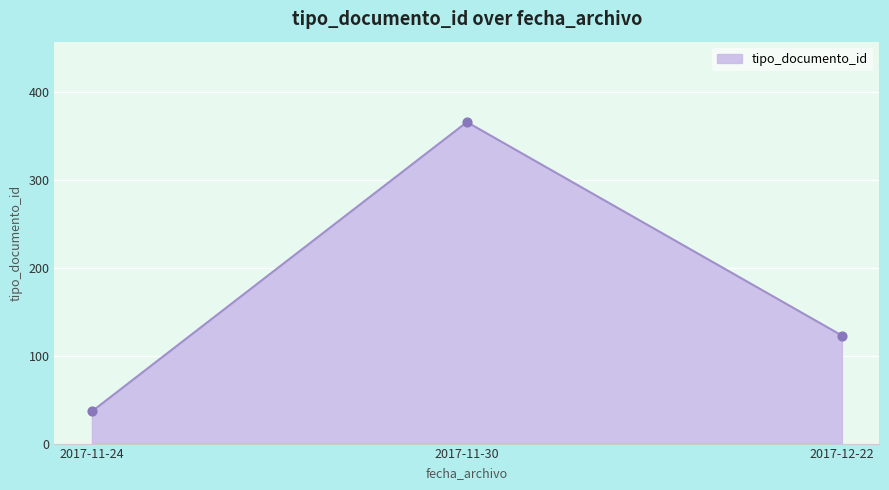

What is the change in value from 2017-11-24 to 2017-12-22?

+86.3